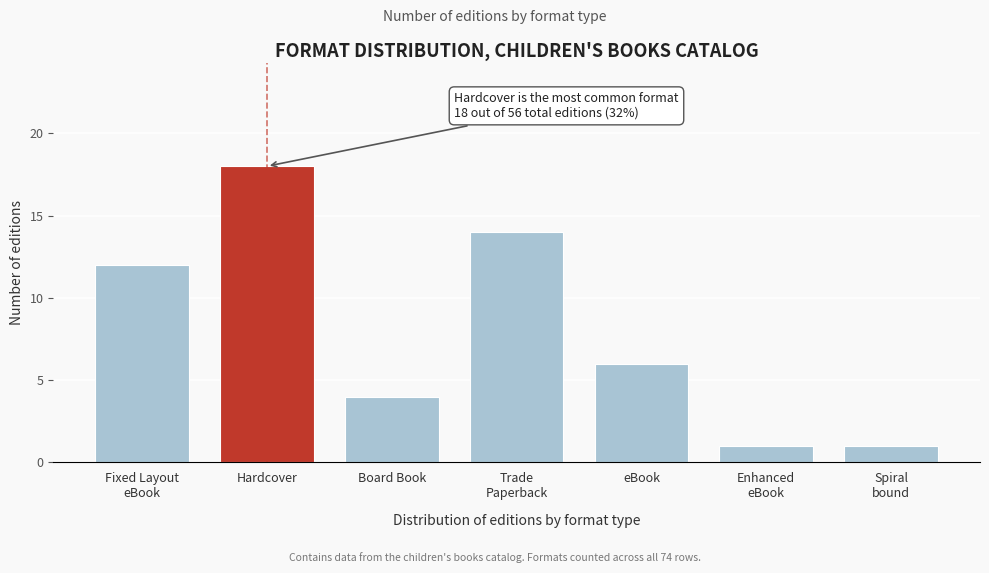

Reading left to right, transcribe all the data shown in this chart.

12	18	4	14	6	1	1